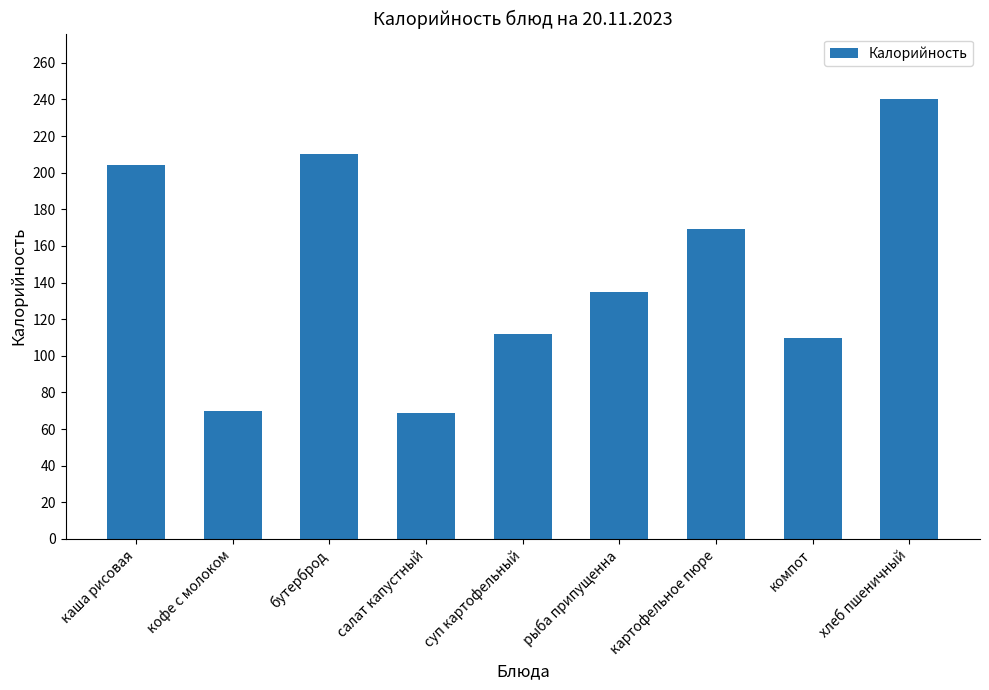

How many categories are shown in the chart?

9